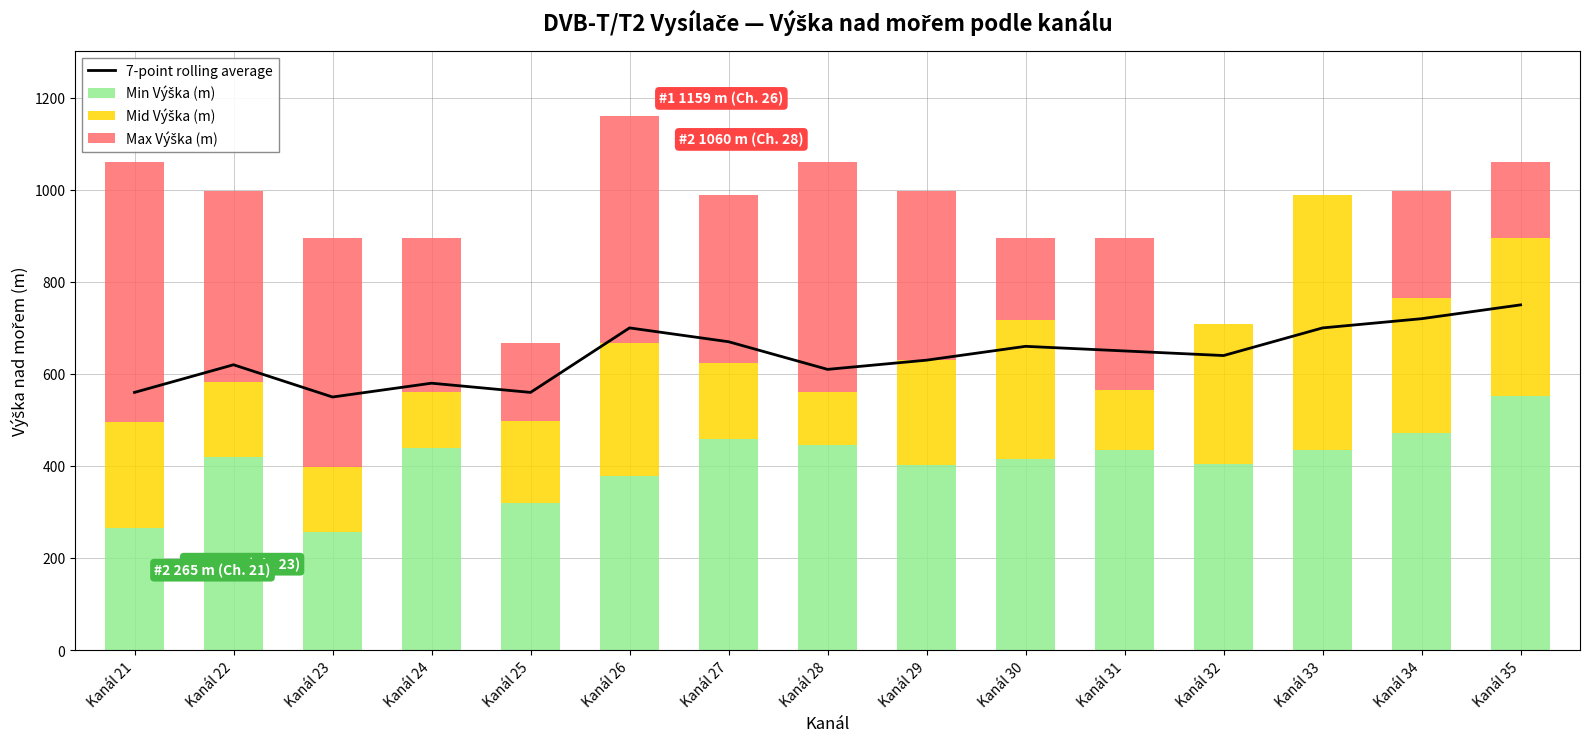

Reading left to right, extract all data points from this chart.

7-point rolling average: 560	620	550	580	560	700	670	610	630	660	650	640	700	720	750
Min Výška (m): 265	420	258	440	320	378	459	445	402	415	435	404	436	472	553
Mid Výška (m): 230	162	141	120	179	289	164	115	228	303	130	304	553	293	342
Max Výška (m): 565	415	496	335	168	492	366	500	367	177	330	0	0	232	165